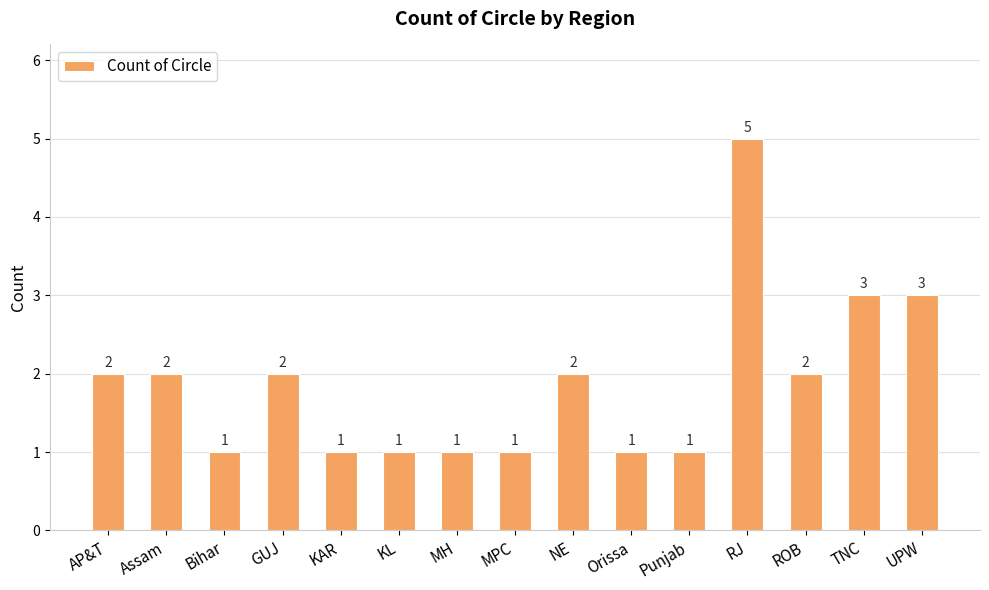

Reading left to right, what are all the values shown in this chart?

2	2	1	2	1	1	1	1	2	1	1	5	2	3	3